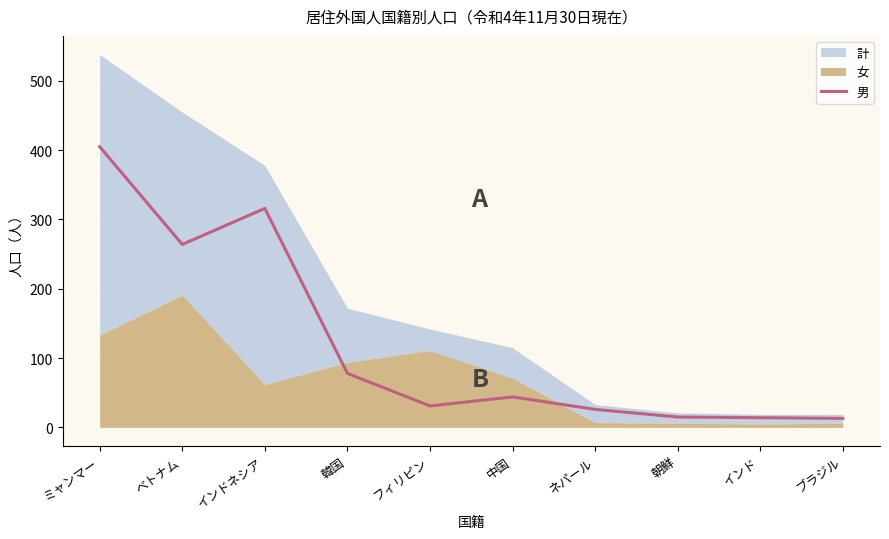

What is the maximum value for 男?

405